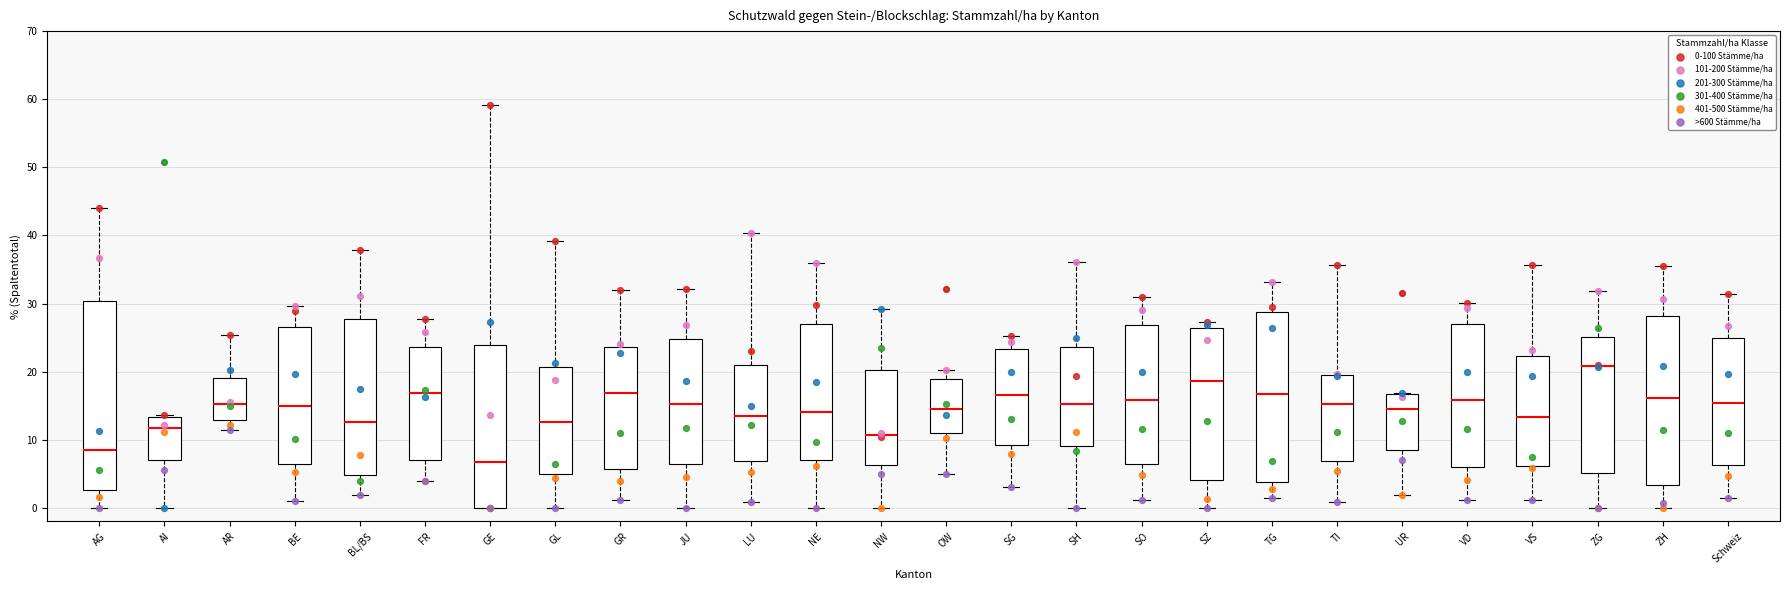

Reading left to right, transcribe this box plot: for each box, give where its median line is, the range the box spans, and where its two whiskers end, as read against the y-axis. The values are not printed on the chart, so give them approximately, as read against the axis.

AG: median 8, box 3 to 30, whiskers 0 to 44
AI: median 12, box 7 to 13, whiskers 0 to 14
AR: median 15, box 13 to 19, whiskers 11 to 25
BE: median 15, box 7 to 27, whiskers 1 to 30
BL/BS: median 13, box 5 to 28, whiskers 2 to 38
FR: median 17, box 7 to 24, whiskers 4 to 28
GE: median 7, box 0 to 24, whiskers 0 to 59
GL: median 13, box 5 to 21, whiskers 0 to 39
GR: median 17, box 6 to 24, whiskers 1 to 32
JU: median 15, box 6 to 25, whiskers 0 to 32
LU: median 14, box 7 to 21, whiskers 1 to 40
NE: median 14, box 7 to 27, whiskers 0 to 36
NW: median 11, box 6 to 20, whiskers 0 to 29
OW: median 14, box 11 to 19, whiskers 5 to 20
SG: median 17, box 9 to 23, whiskers 3 to 25
SH: median 15, box 9 to 24, whiskers 0 to 36
SO: median 16, box 7 to 27, whiskers 1 to 31
SZ: median 19, box 4 to 26, whiskers 0 to 27
TG: median 17, box 4 to 29, whiskers 1 to 33
TI: median 15, box 7 to 20, whiskers 1 to 36
UR: median 15, box 9 to 17, whiskers 2 to 17
VD: median 16, box 6 to 27, whiskers 1 to 30
VS: median 13, box 6 to 22, whiskers 1 to 36
ZG: median 21, box 5 to 25, whiskers 0 to 32
ZH: median 16, box 3 to 28, whiskers 0 to 36
Schweiz: median 15, box 6 to 25, whiskers 1 to 31